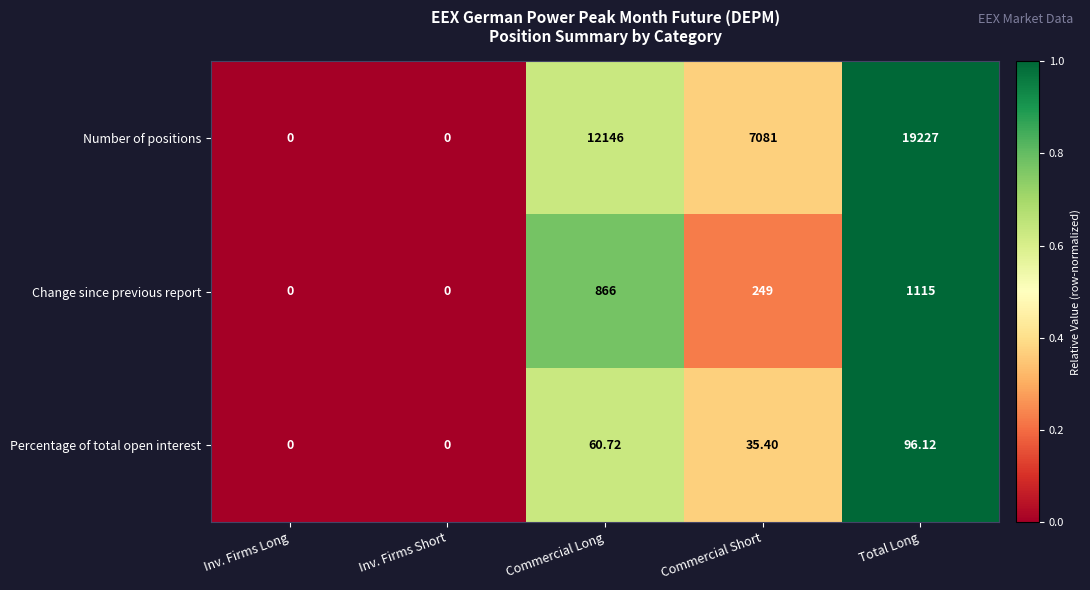

Which series has the widest spread of values?

Number of positions